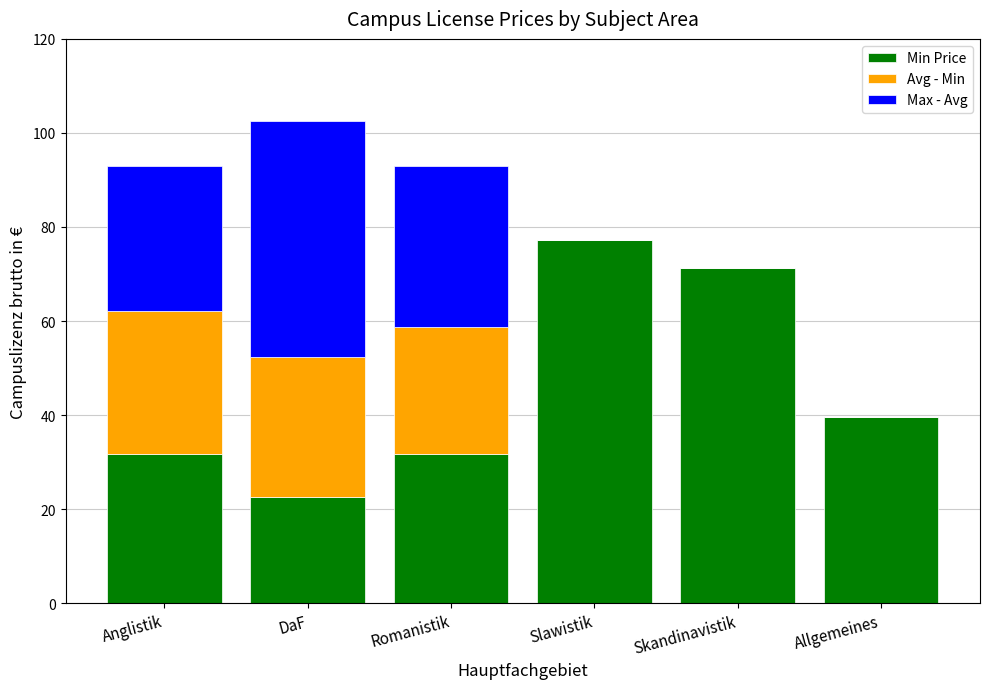

Reading right to left, transcribe the values for Min Price.

Allgemeines=39.6	Skandinavistik=71.3	Slawistik=77.2	Romanistik=31.7	DaF=22.6	Anglistik=31.7